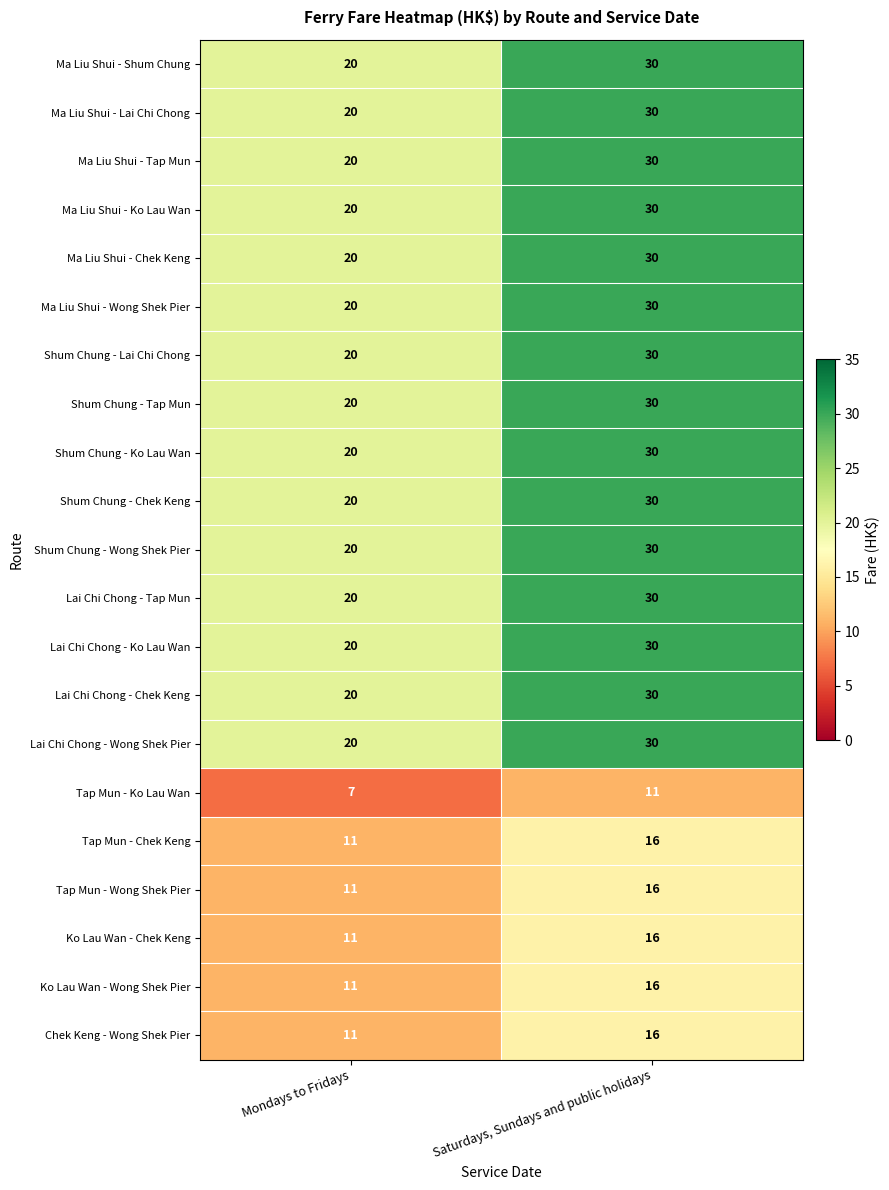

What is the spread (max minus min) of values at Saturdays, Sundays and public holidays?

19